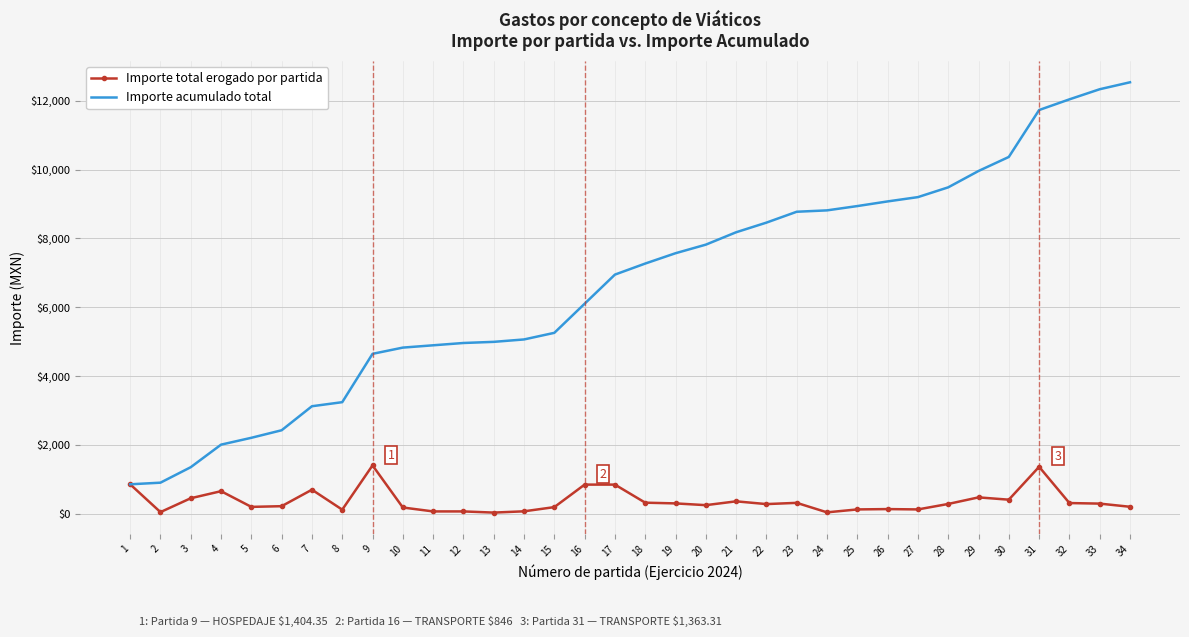

List the series in order of their peak value, highest first.

Importe acumulado total, Importe total erogado por partida